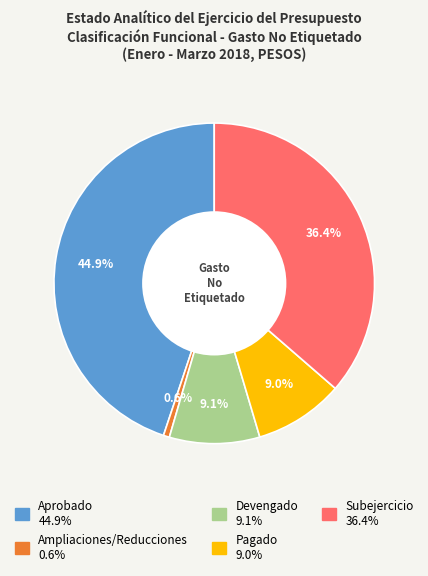

Combined, what portion of the pie is Devengado and Aprobado?

54.0%